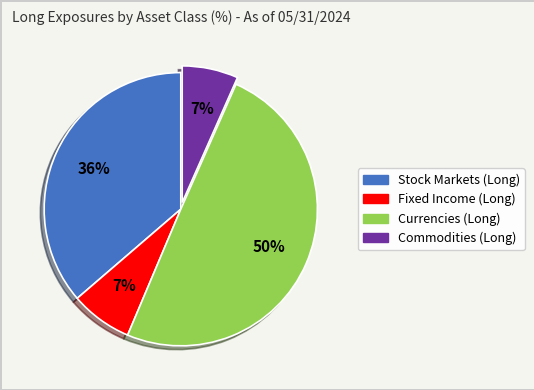

The Commodities (Long) slice represents 13% of the pie. True or false?

False